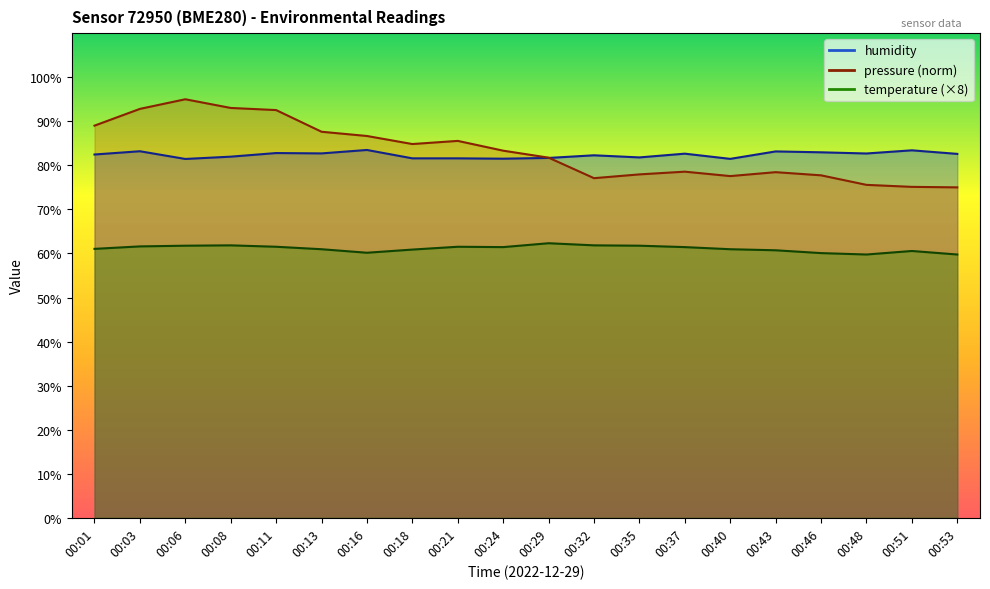

Where is humidity nearest to the value 82?

00:08